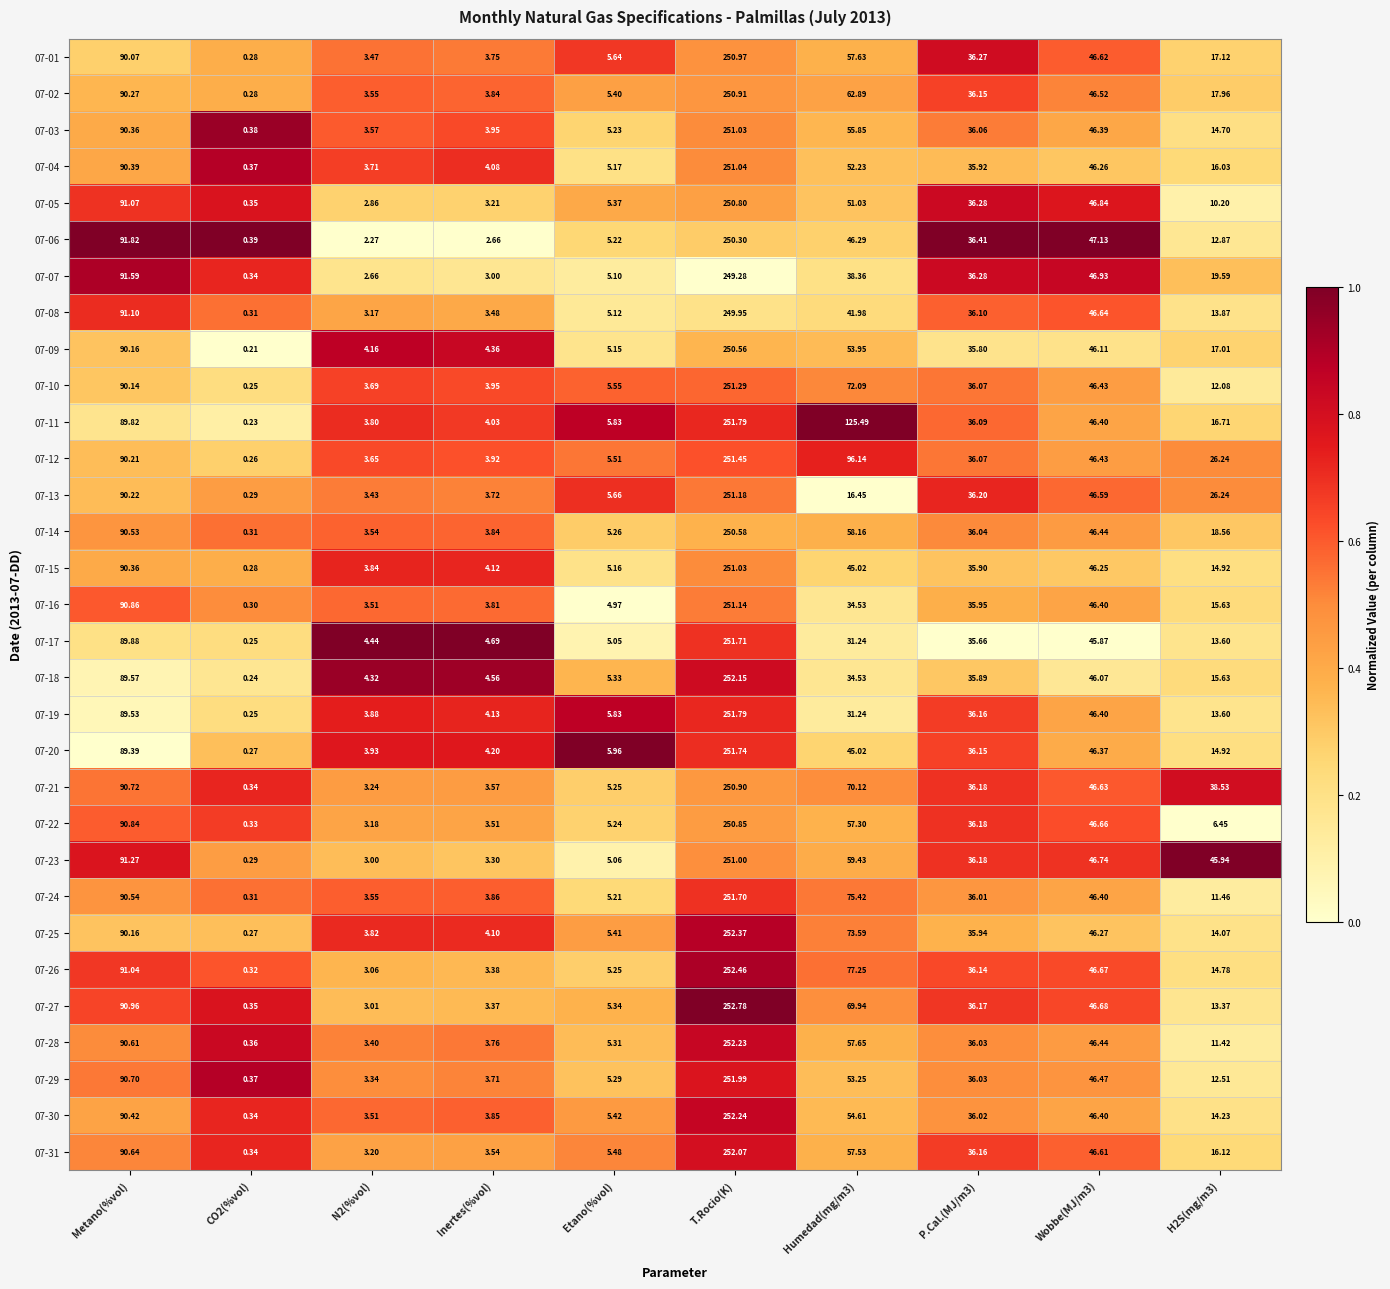

Is the value of 07-10 at T.Rocio(K) greater than the value of 07-26 at P.Cal.(MJ/m3)?

Yes